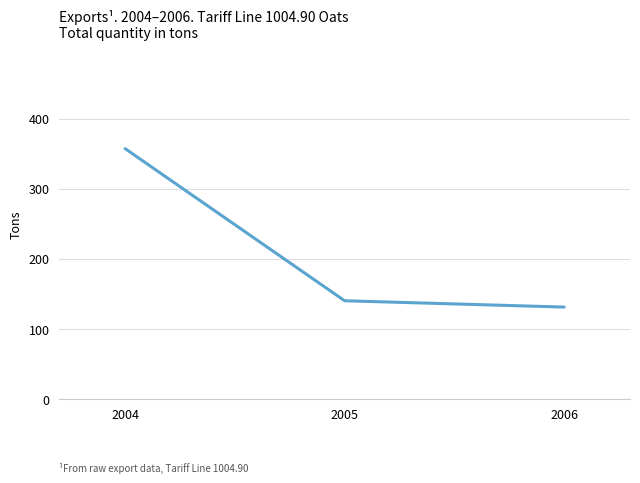

Which label corresponds to the smallest value in the chart?

2006